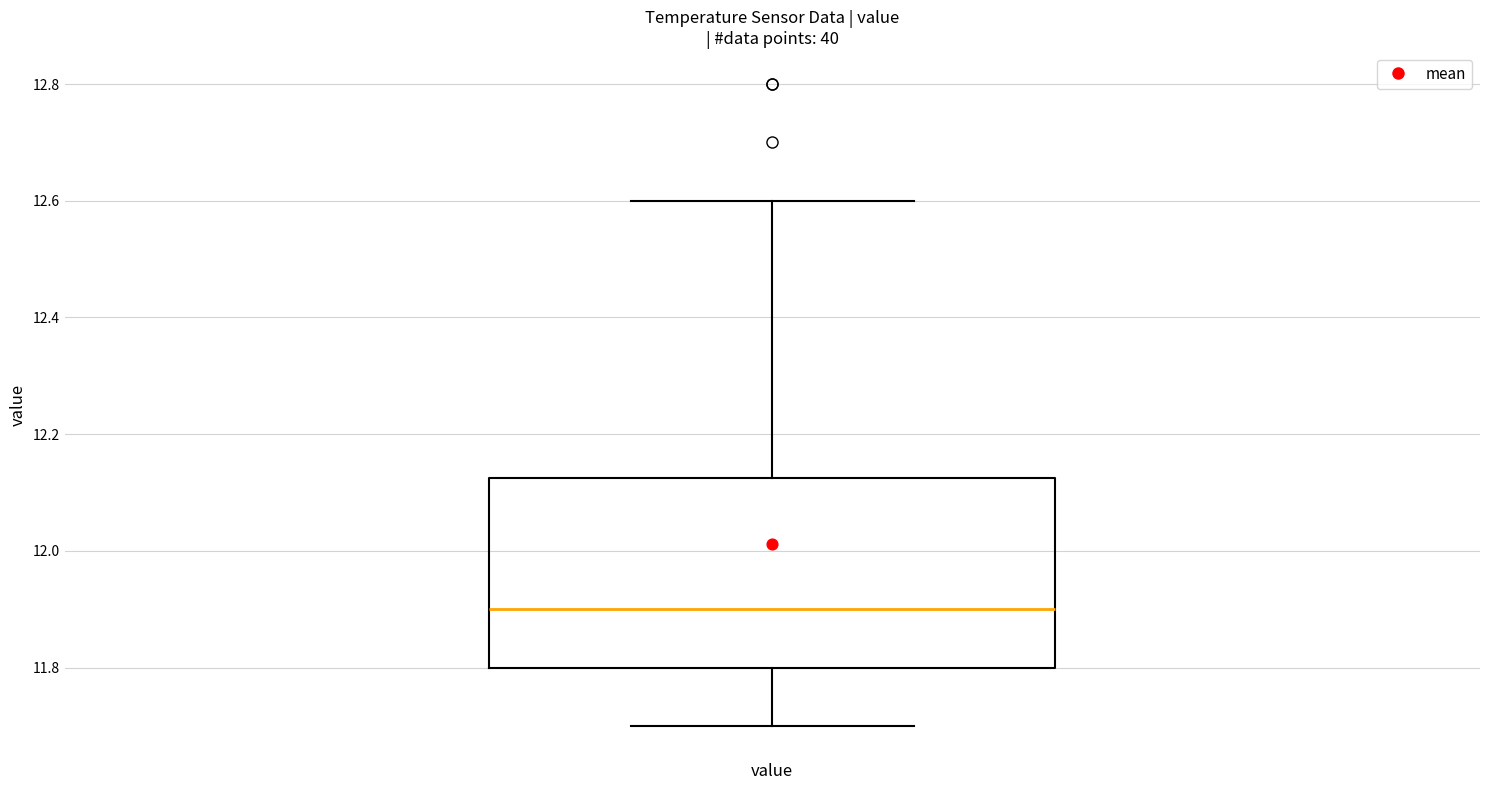

Read this box plot against the y-axis: the position of the median line, the range covered by the box, and the ends of both whiskers. The values are not printed on the chart, so give them approximately, as read against the axis.

median 11.90, box 11.80 to 12.12, whiskers 11.70 to 12.60